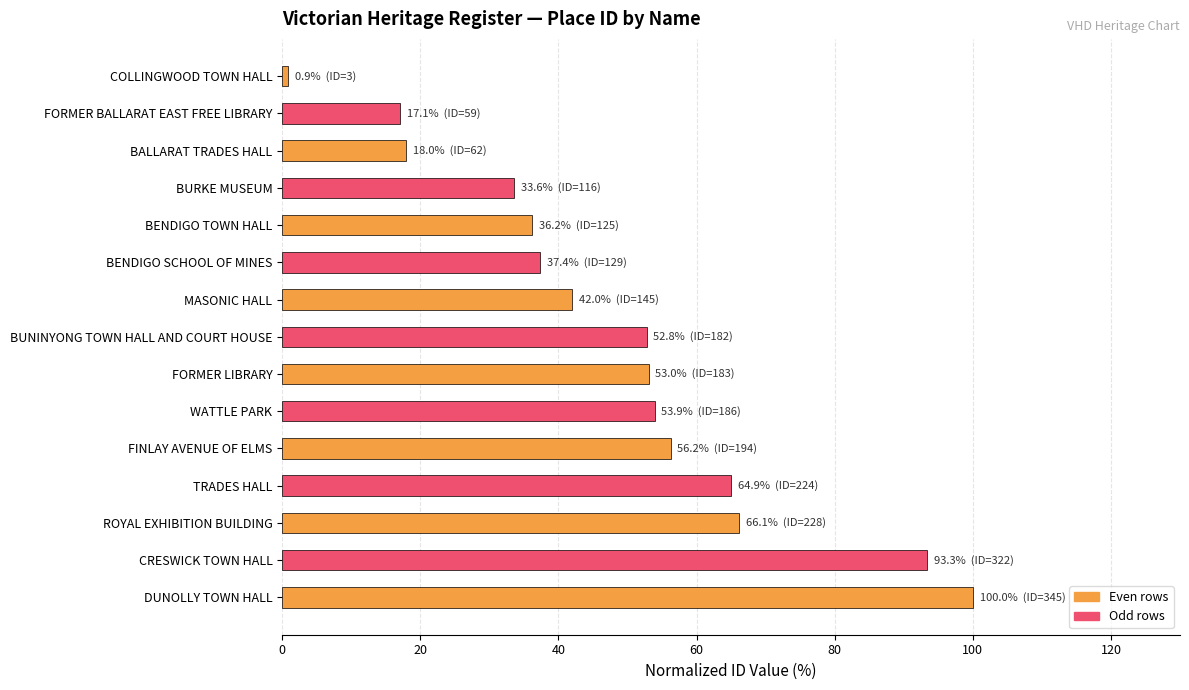

True or false: the data shows 42.0 at MASONIC HALL.

True